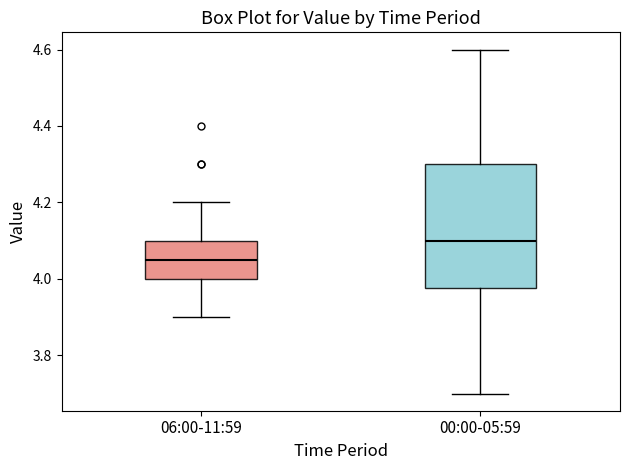

Reading left to right, read every box against the y-axis: the position of its median line, the range the box covers, and the ends of its whiskers. The values are not printed on the chart, so give them approximately, as read against the axis.

06:00-11:59: median 4.06, box 4.00 to 4.10, whiskers 3.90 to 4.20
00:00-05:59: median 4.10, box 3.98 to 4.30, whiskers 3.70 to 4.60